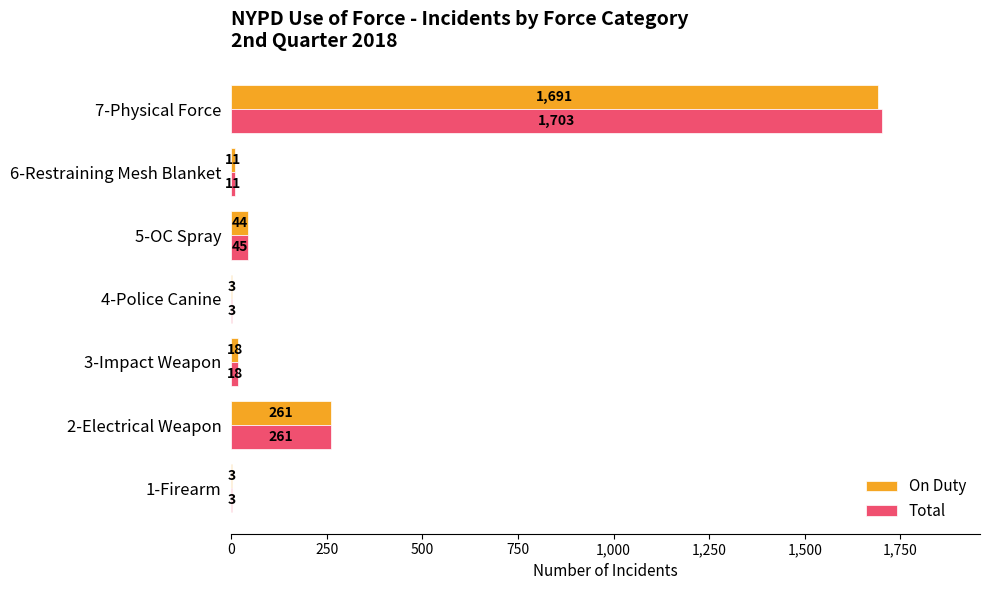

Is it true that On Duty equals 423 at 2-Electrical Weapon?

False